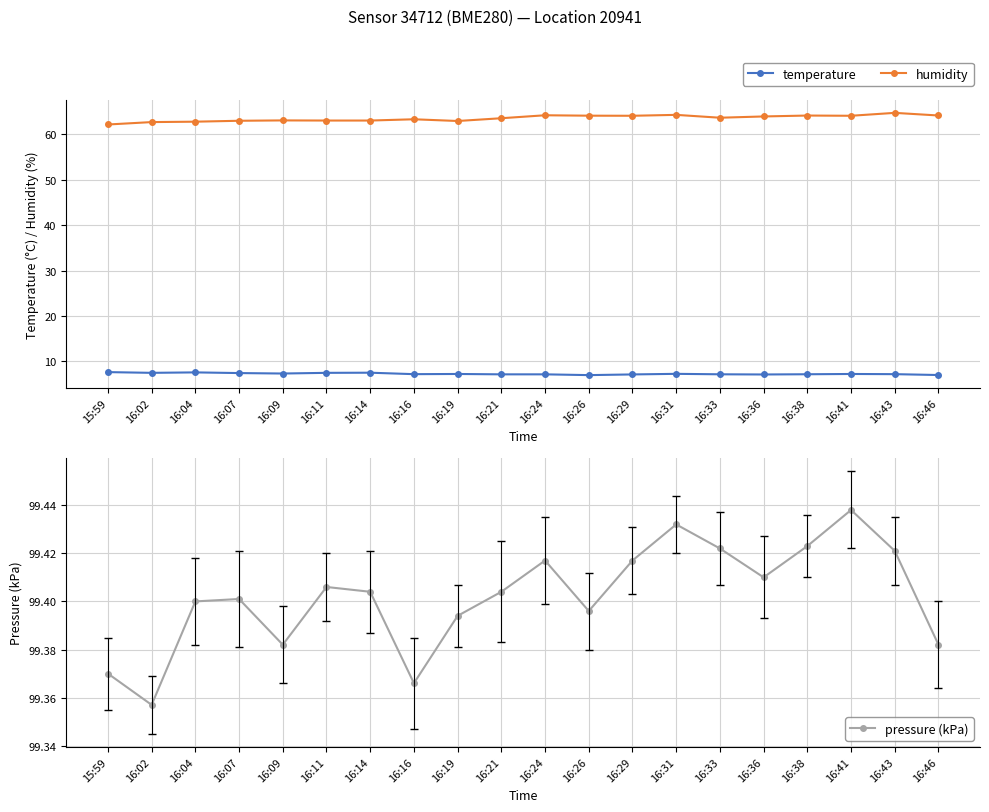

Which series has the largest total across all categories?

pressure (kPa)